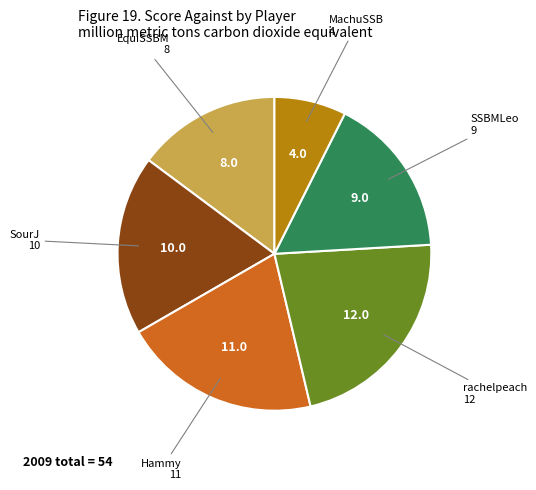

Count the number of slices in the pie.

6